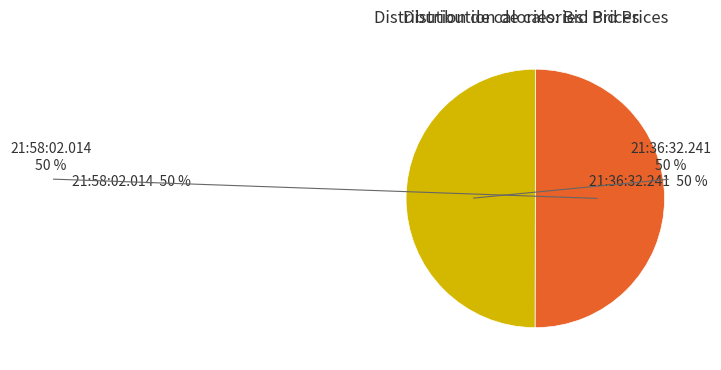

Which category has the smallest portion of the pie?

21:36:32.241